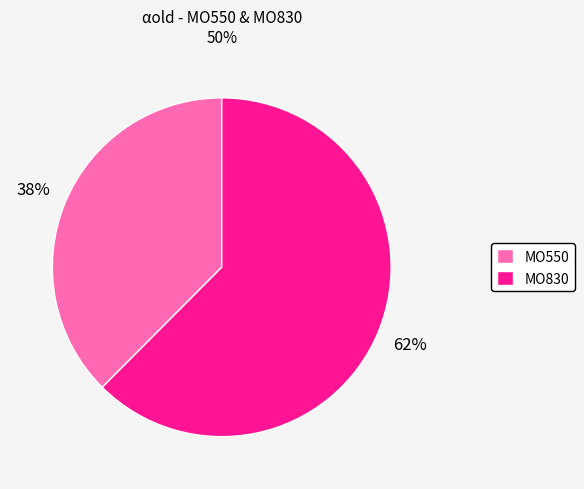

Combined, do MO550 and MO830 account for over 50%?

Yes